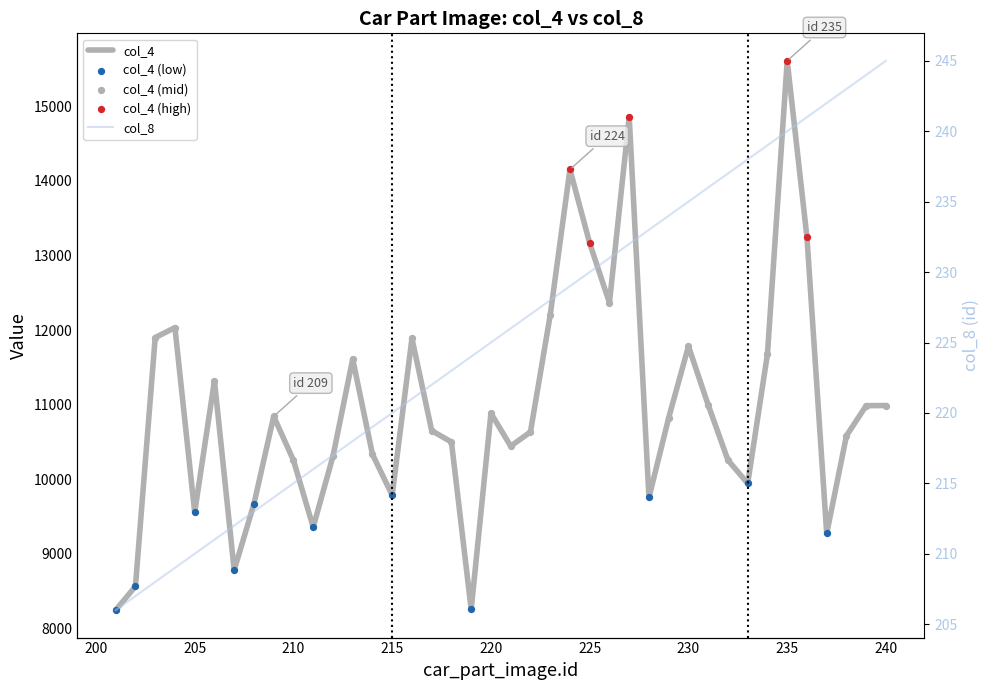

What are all the series names shown in the legend?

col_4, col_8